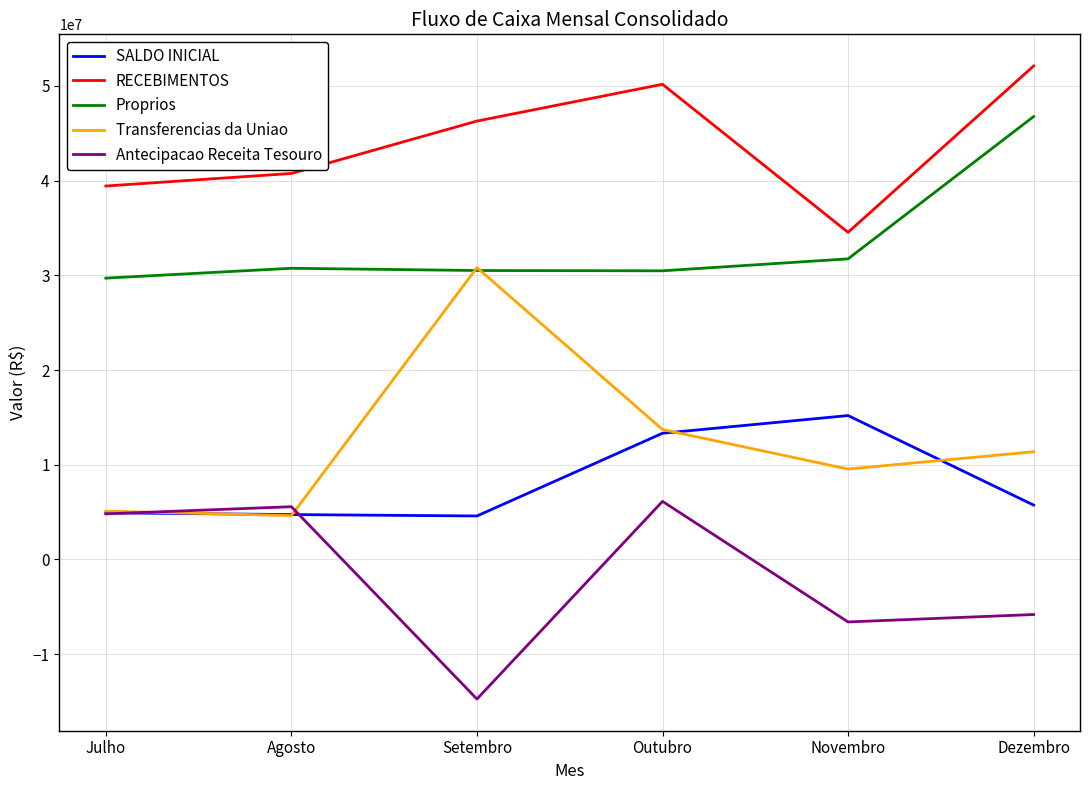

How many values in the Transferencias da Uniao series are below 11369925?

3